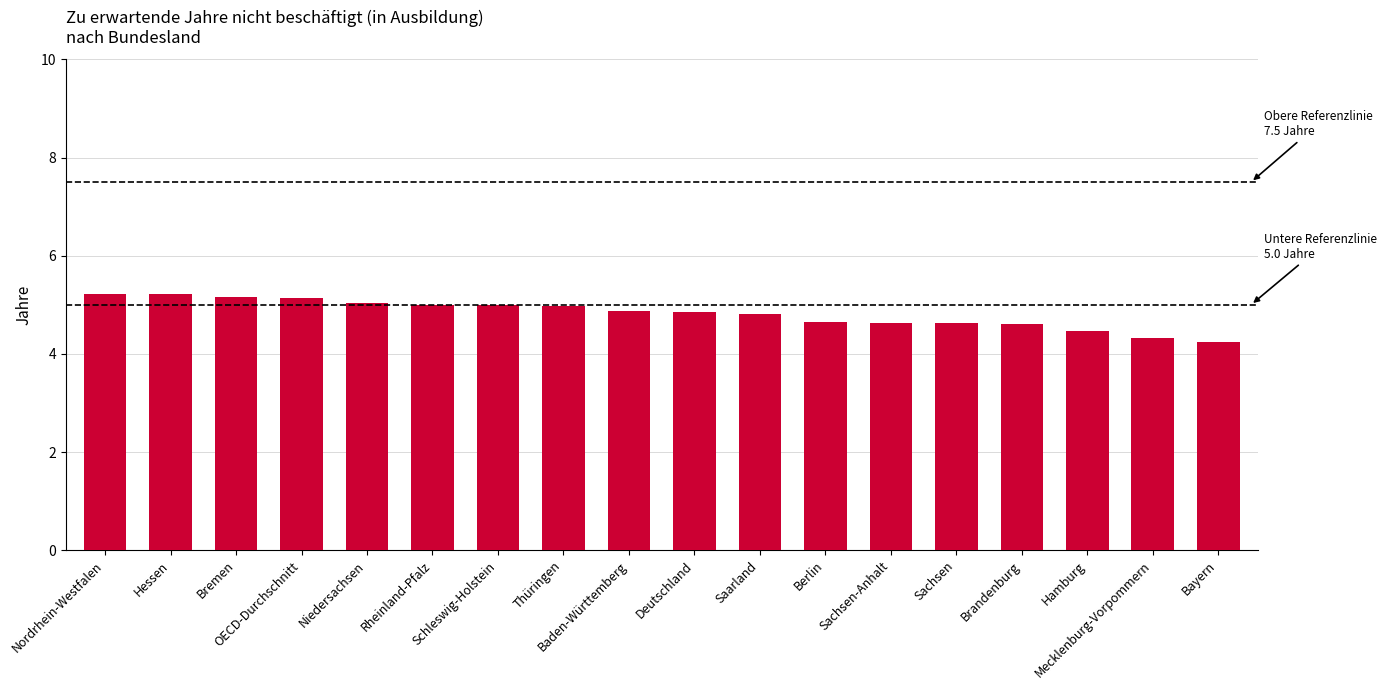

What is the average value?

4.8